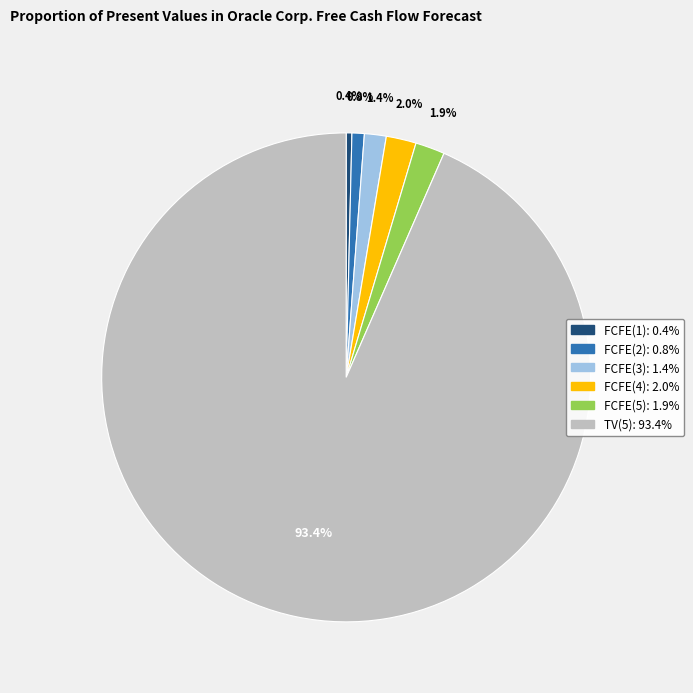

Is it true that FCFE(2) is 1% of the pie?

True